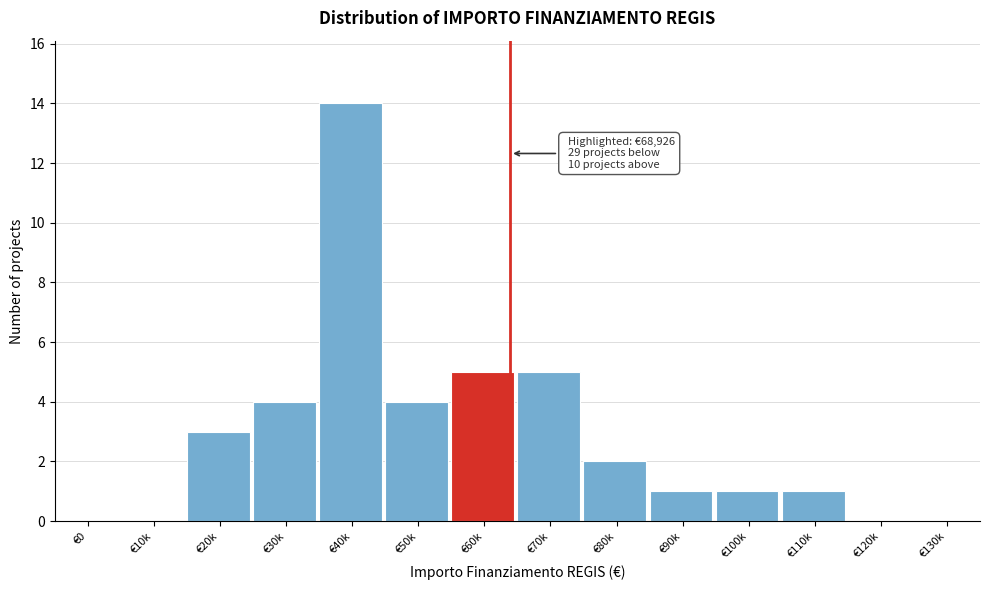

Reading left to right, list all the values displayed in this chart.

€0=0	€10k=0	€20k=3	€30k=4	€40k=14	€50k=4	€60k=5	€70k=5	€80k=2	€90k=1	€100k=1	€110k=1	€120k=0	€130k=0